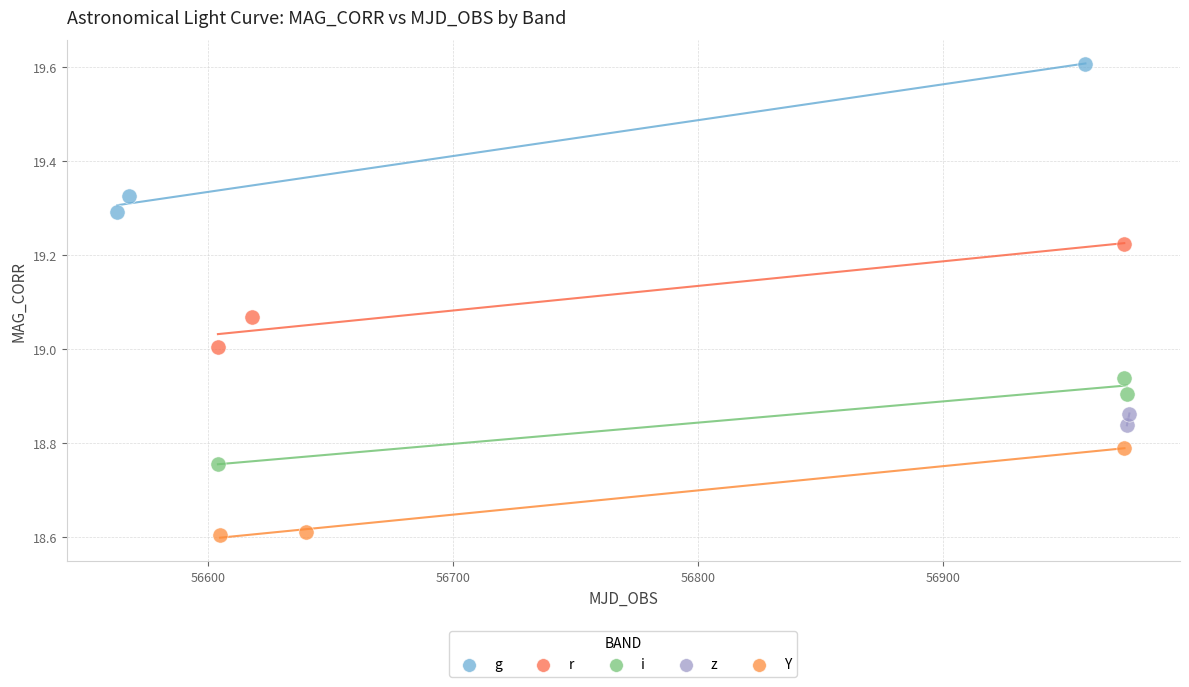

What are all the series names shown in the legend?

g, r, i, z, Y